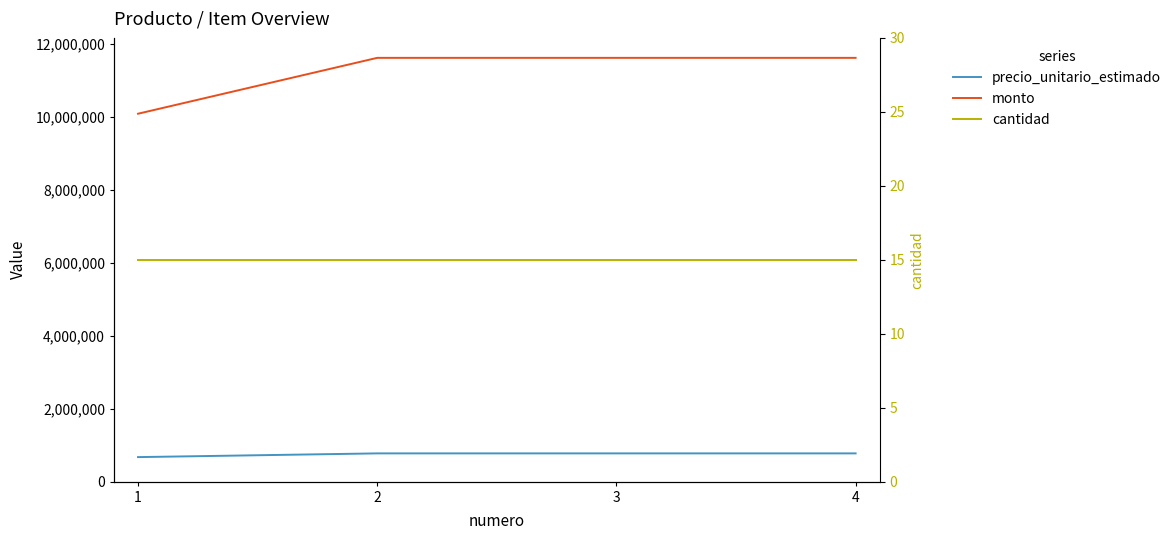

The value of monto at 4 is 17791957. True or false?

False